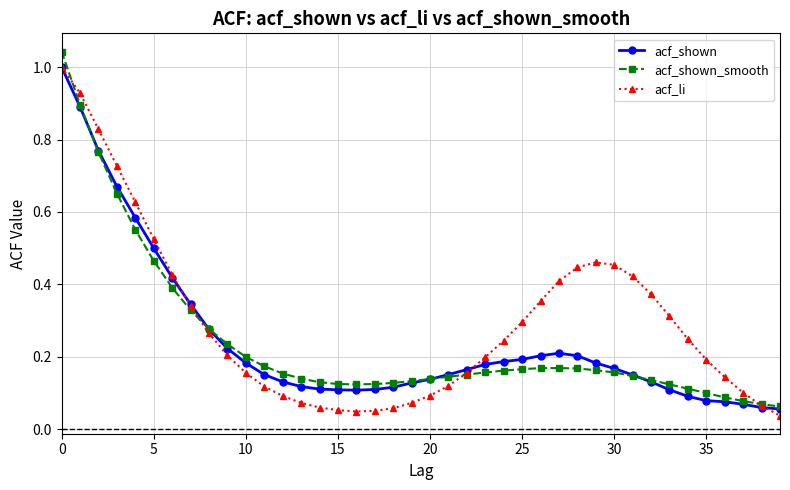

At how many categories does at least one series exceed 0?

40